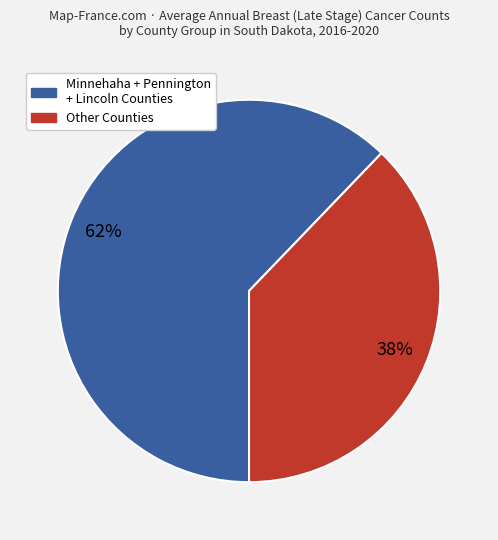

To the nearest percent, what is the average slice percentage?

50%